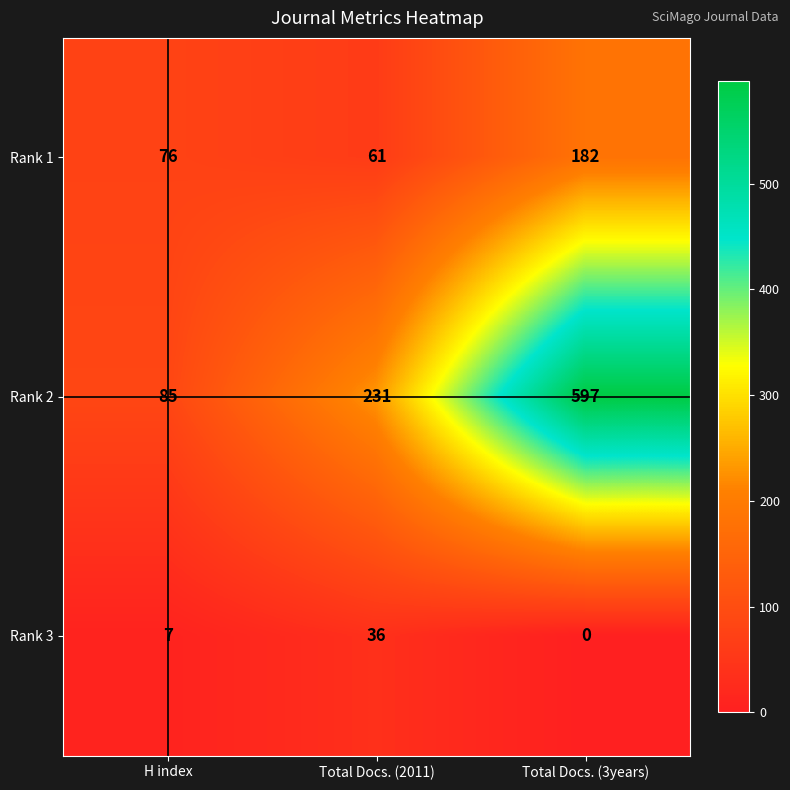

What is the total value across all series at H index?

168